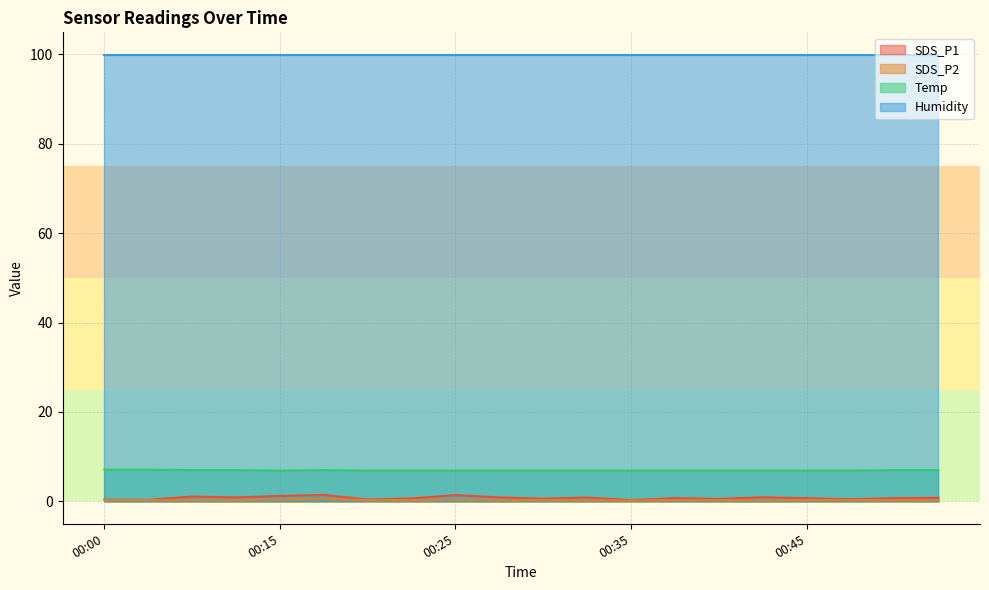

Is it true that Humidity equals 99.9 at 00:45?

True